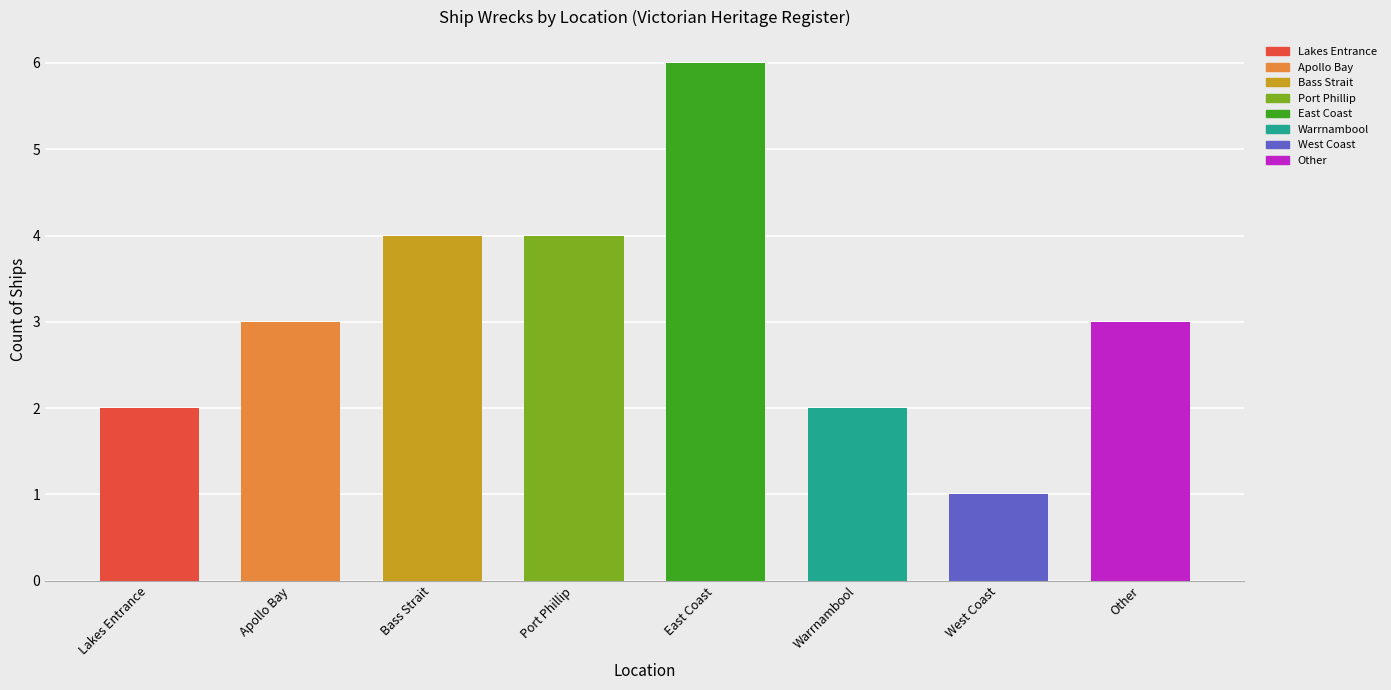

What value does the data have at Lakes Entrance?

2